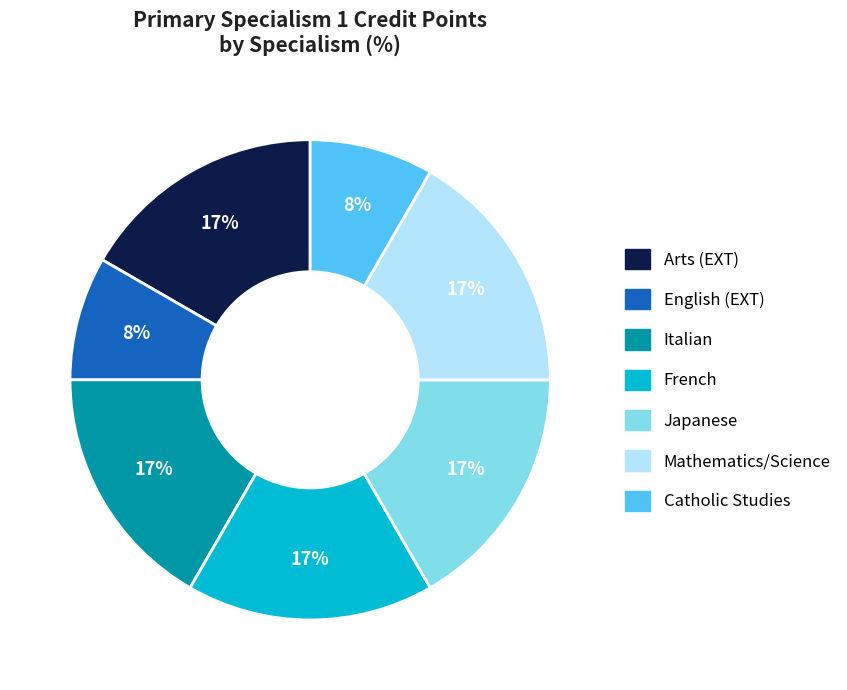

Does Mathematics/Science represent more than half of the total?

No